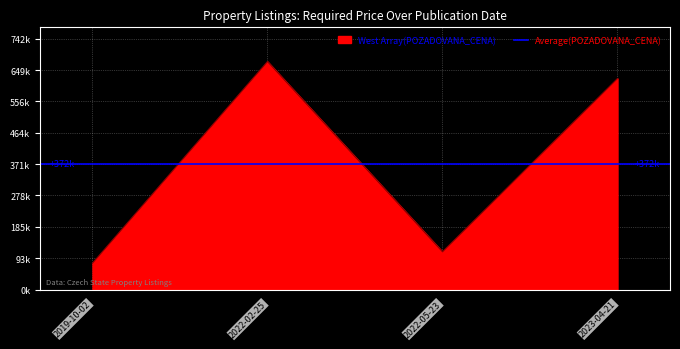

What is the difference between the maximum and minimum values?

596500